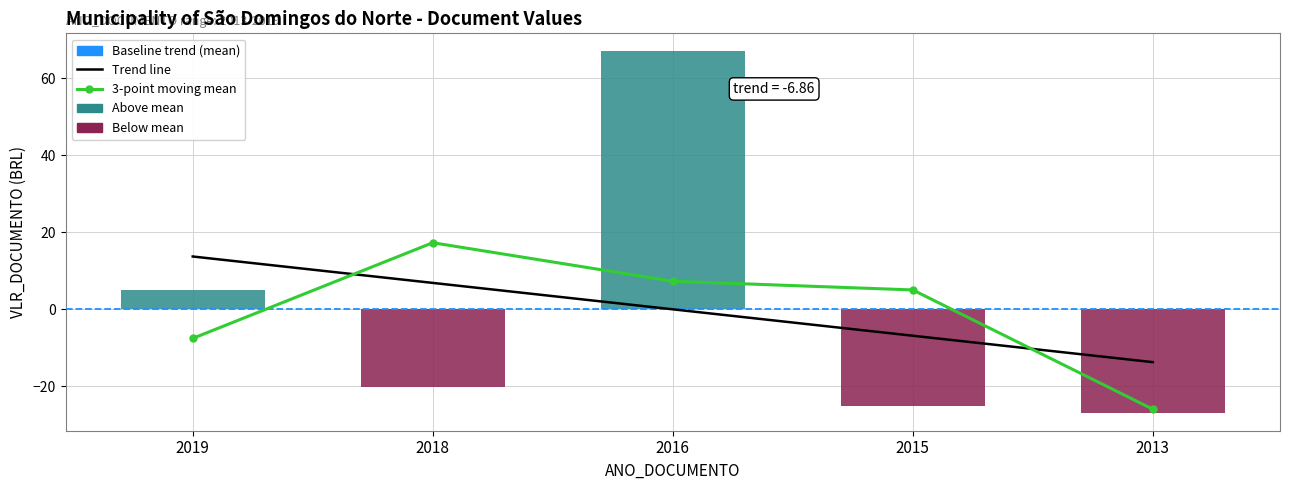

How many values are above zero?

2